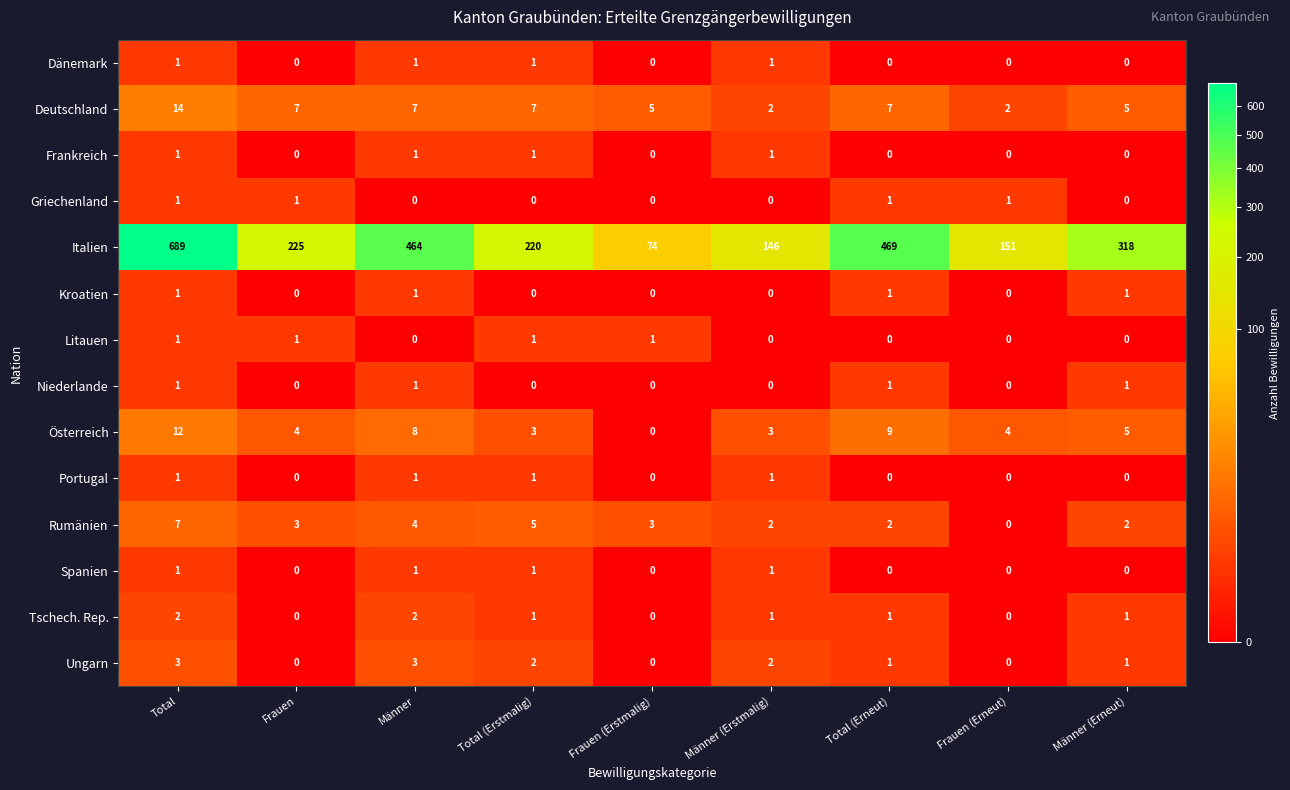

What is the minimum value for Italien?

74